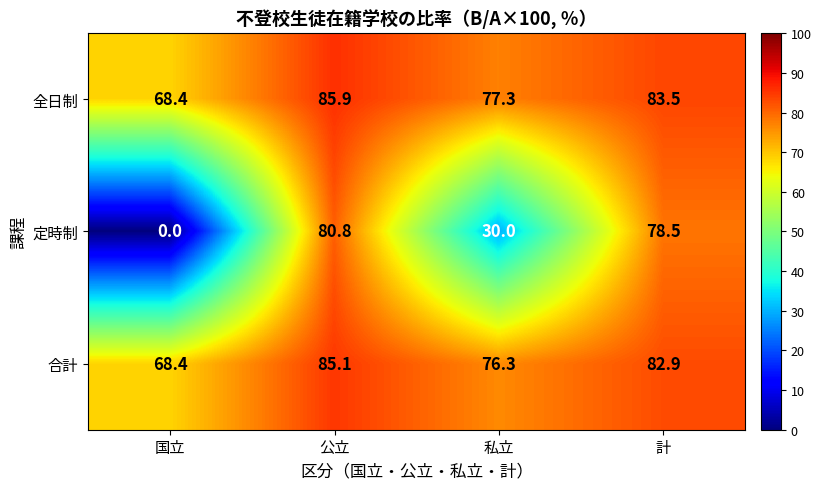

The 全日制 series shows 92.0 at 国立. True or false?

False